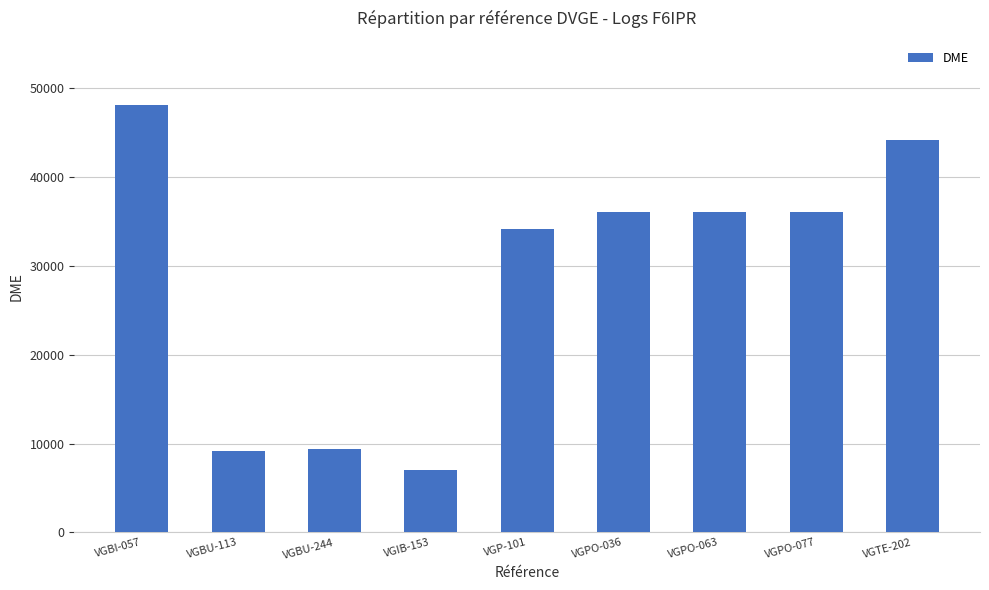

At which category does the chart reach its minimum across all series?

VGIB-153